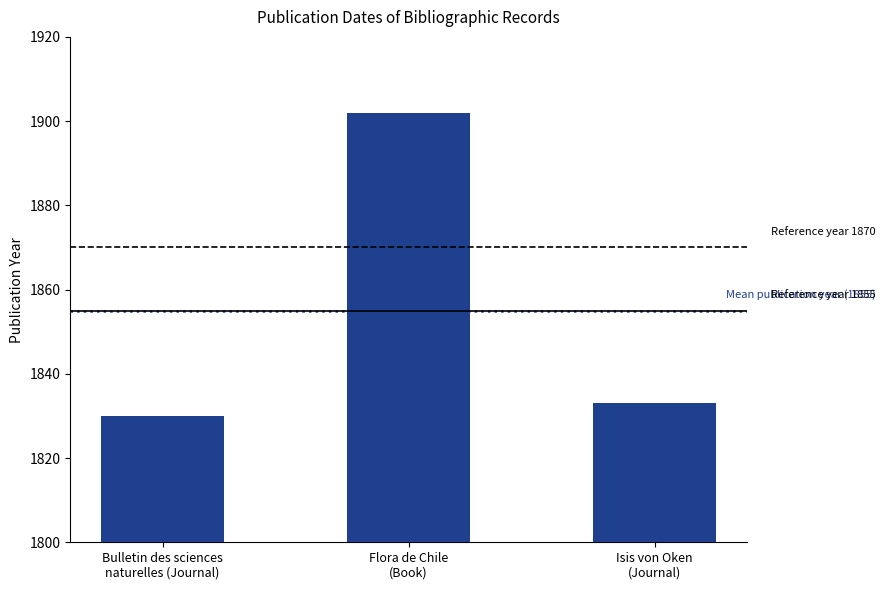

Count the number of data series in this chart.

1